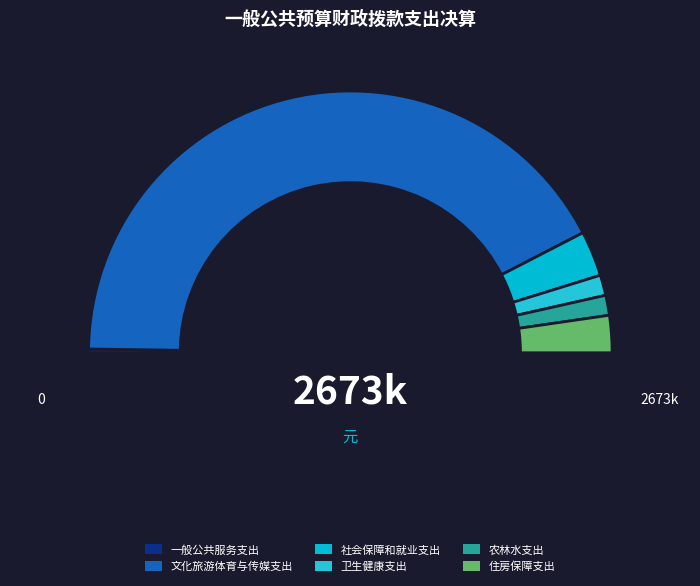

Is it true that 一般公共服务支出 is 1% of the pie?

False